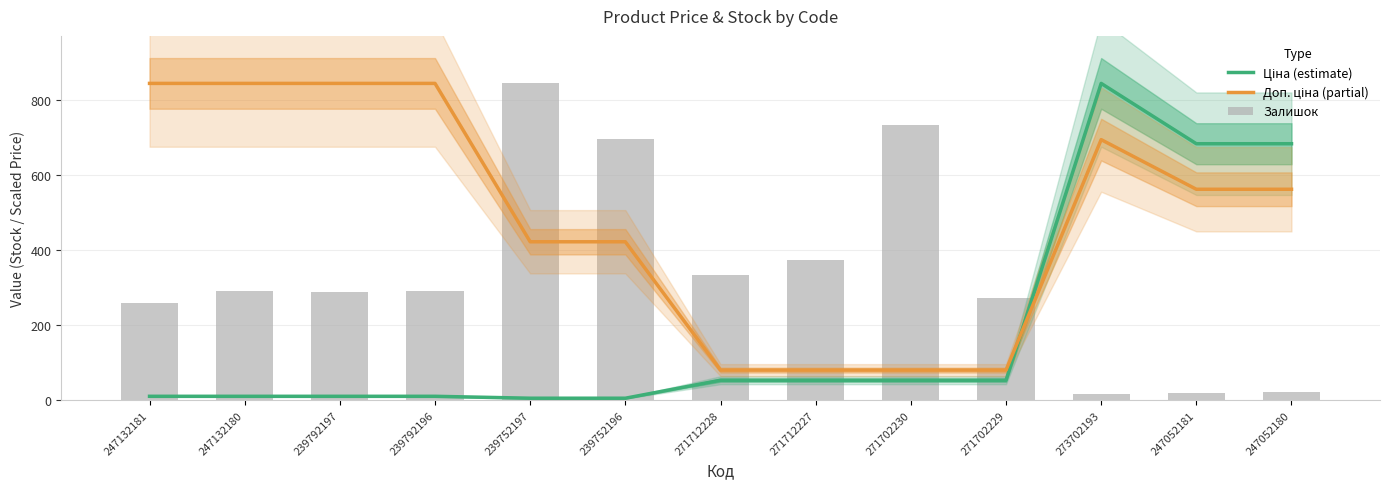

At which label does Доп. ціна (partial) first exceed 562?

247132181